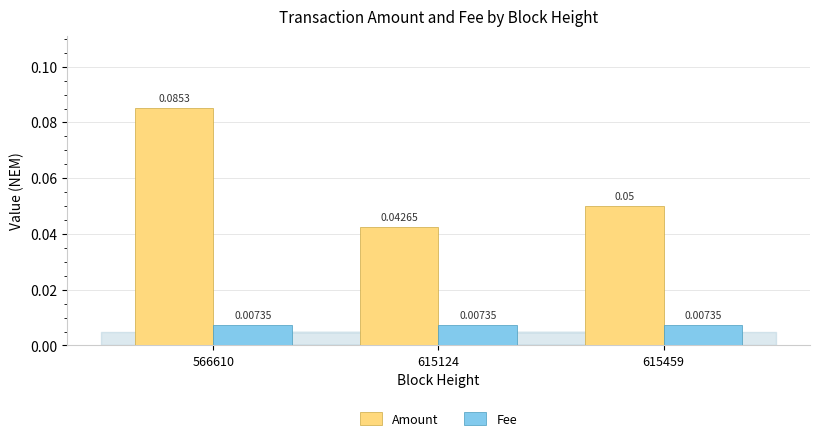

What is the sum of all Amount values?

0.2